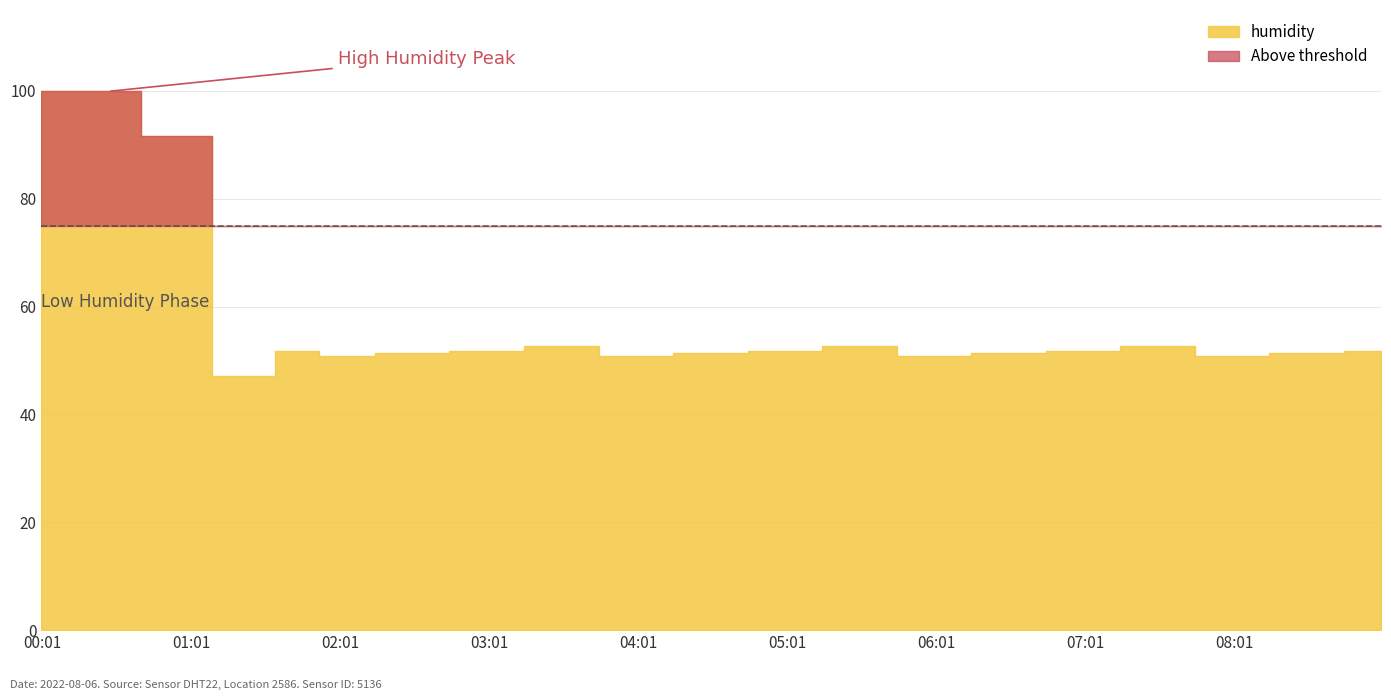

Between 05:30 and 08:30, which is larger?

05:30